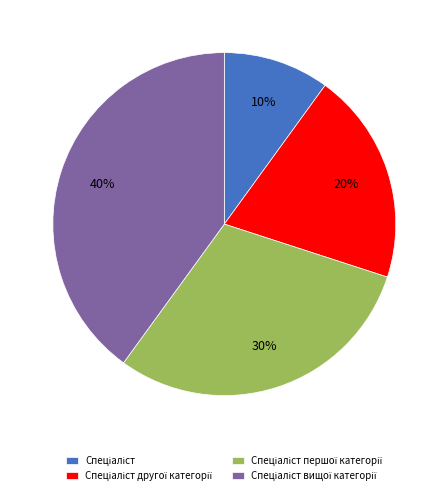

Is there a majority slice in this chart?

No